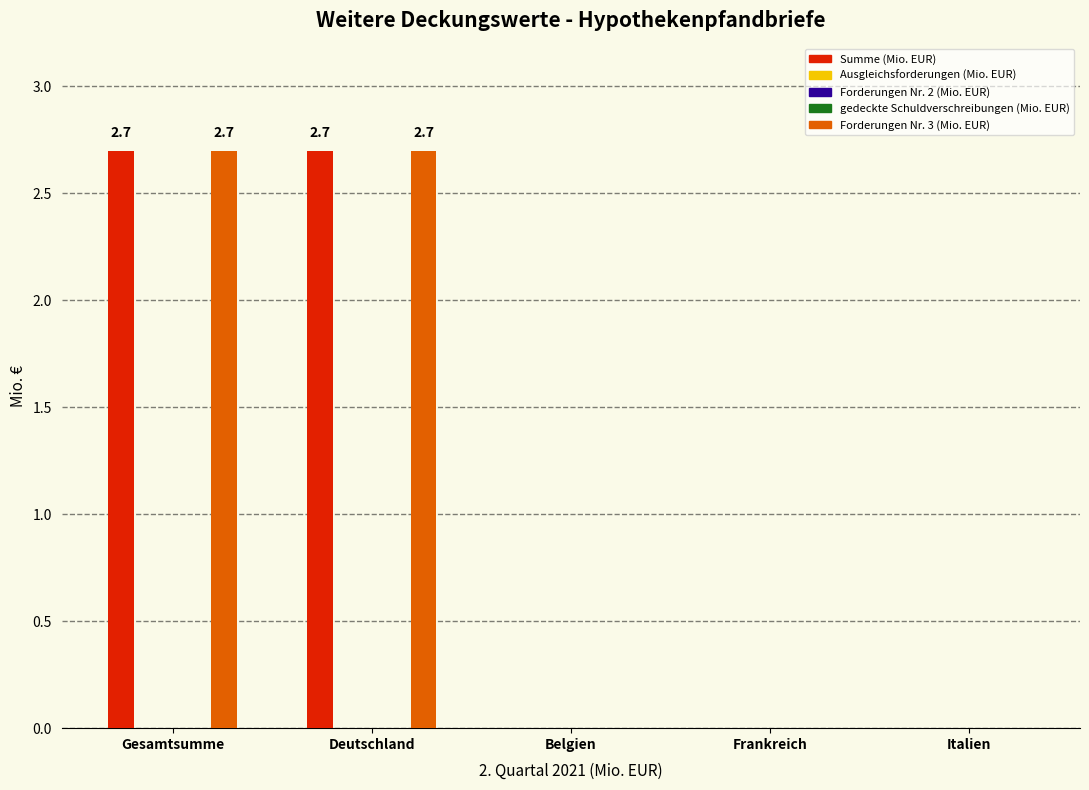

The Summe (Mio. EUR) series shows 0.0 at Italien. True or false?

True